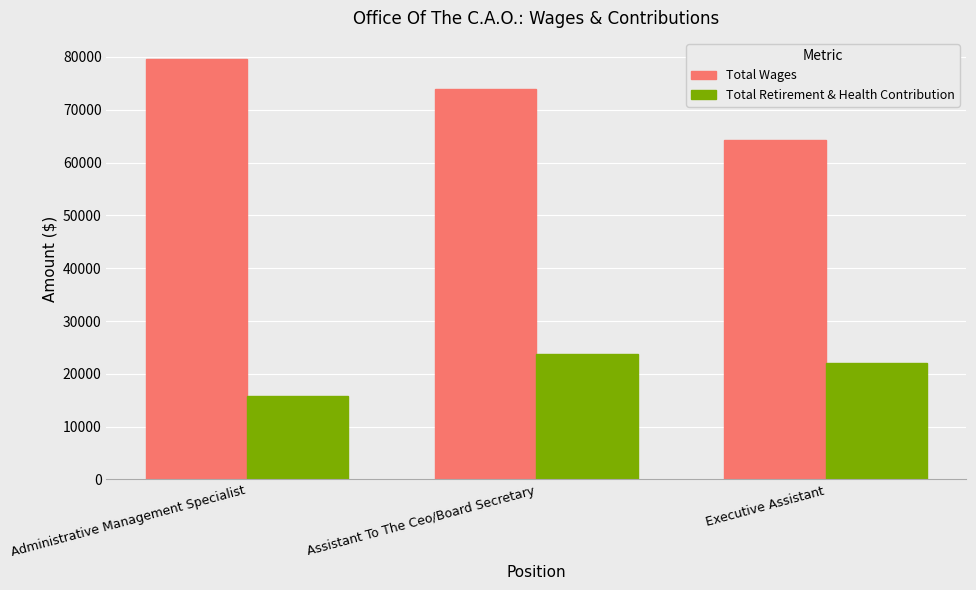

At which label does Total Wages first exceed 74009?

Administrative Management Specialist